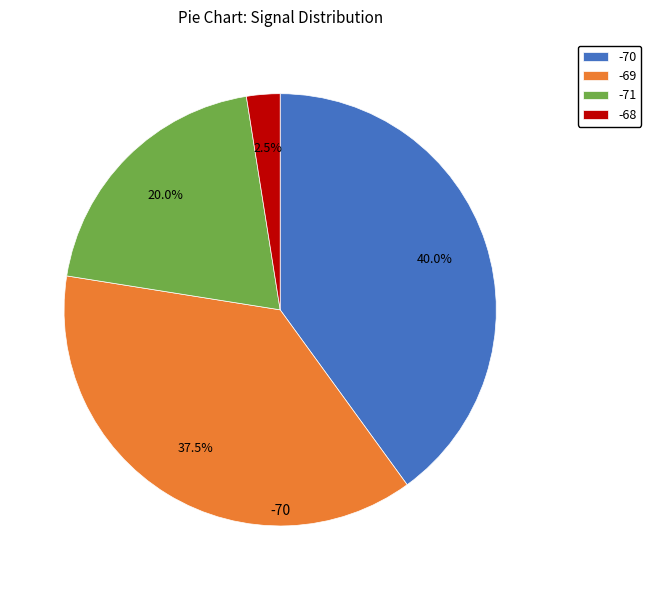

Approximately how many times larger is the value at -69 compared to -68?

15.0